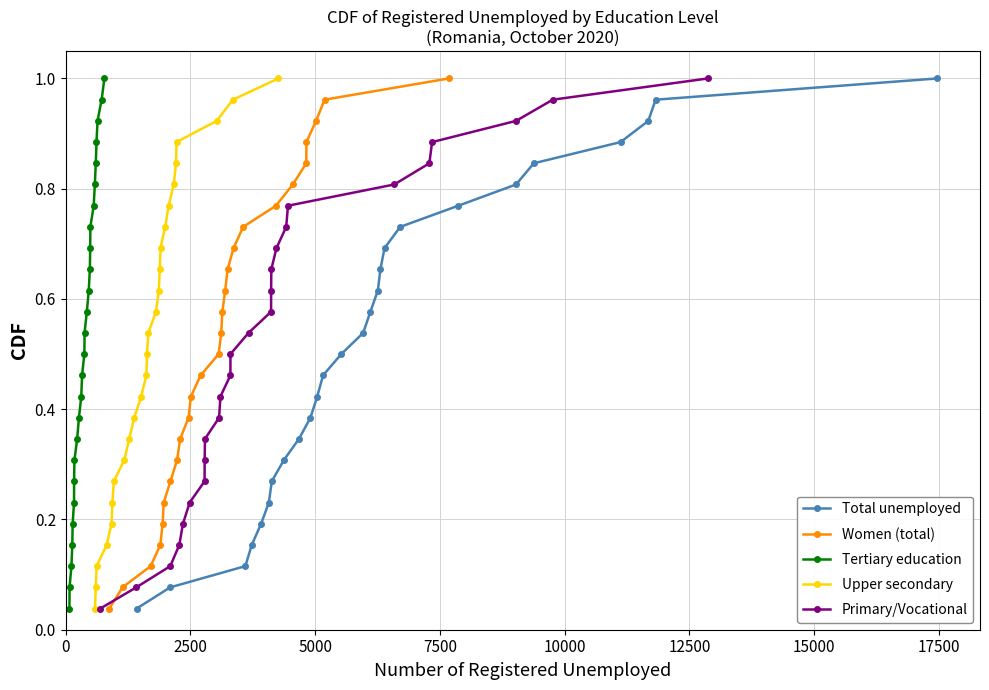

Is it true that Total unemployed equals 0.0 at 0?

True